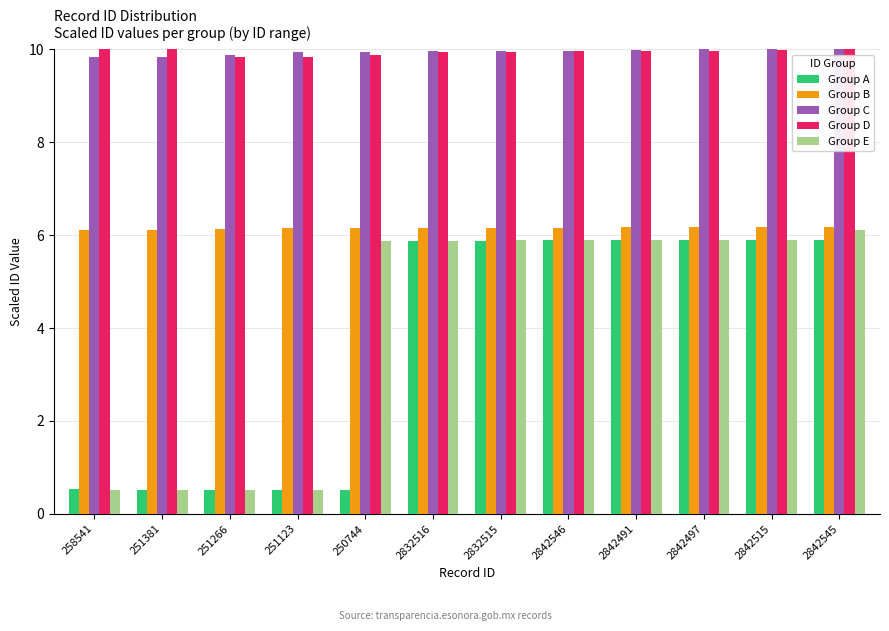

What is the difference between the maximum and minimum values in the Group A series?

5.4